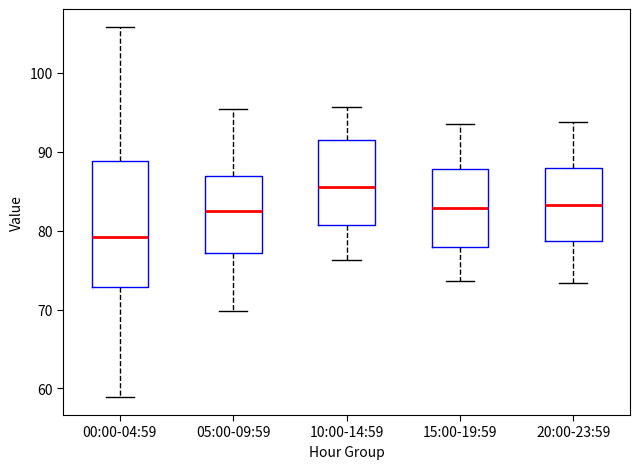

Which box has the lowest median line?

00:00-04:59